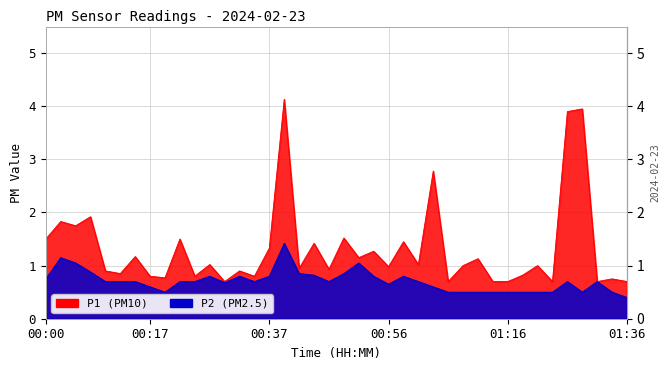

How many lines are shown in the chart?

2